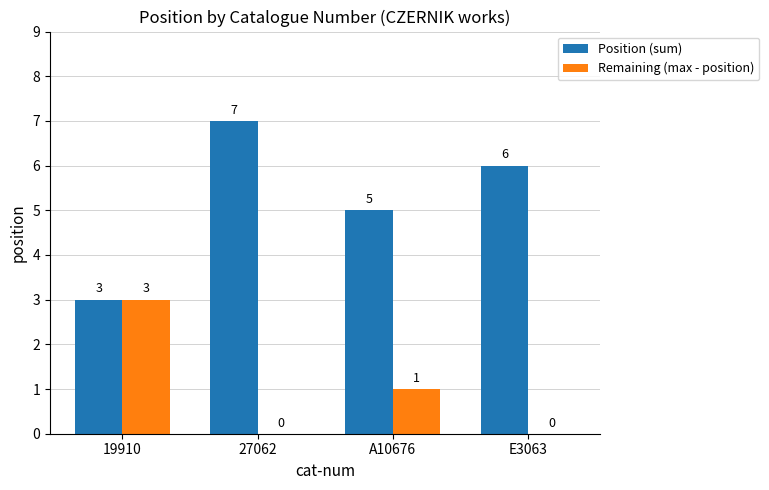

Which series has the largest total across all categories?

Position (sum)